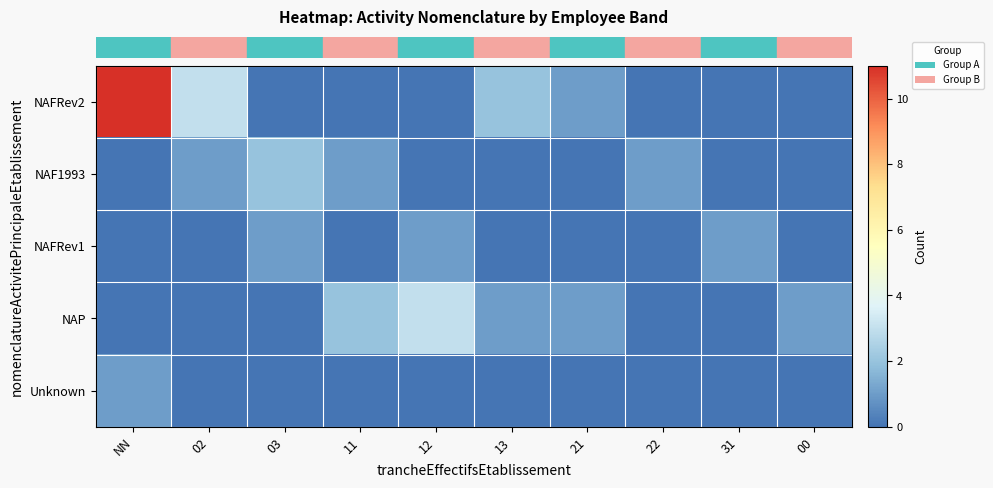

What is the spread (max minus min) of values at 22?

1